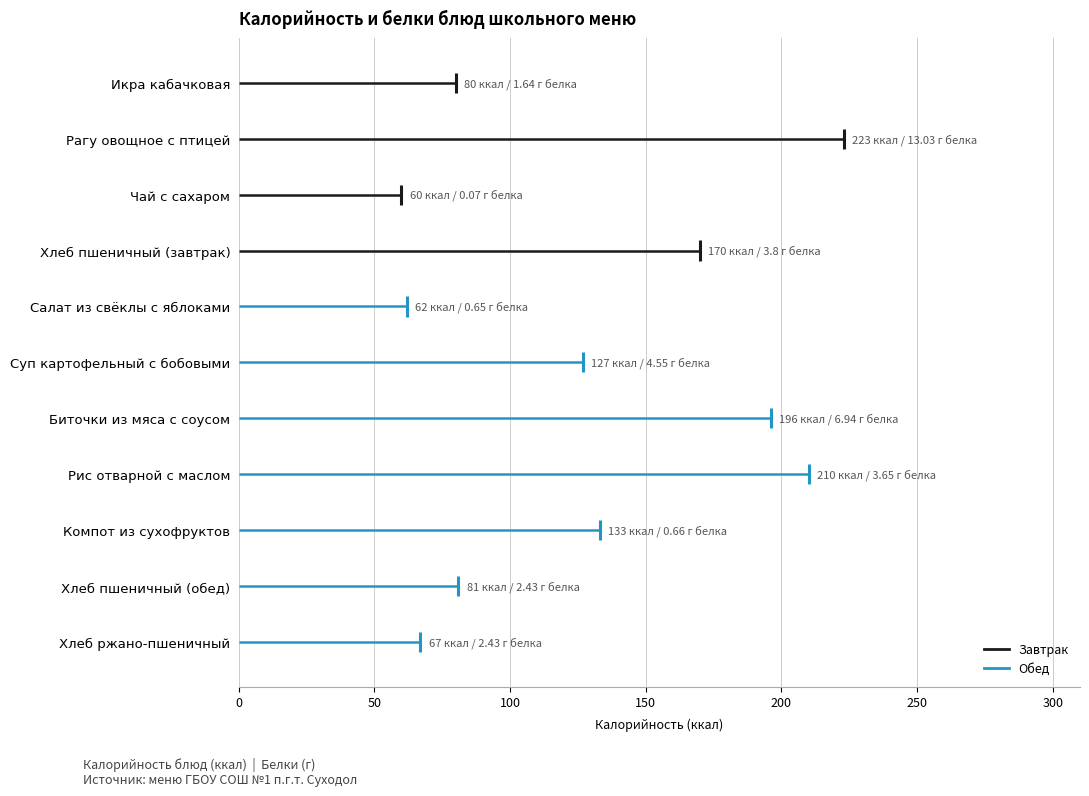

Which has a higher value, Хлеб ржано-пшеничный or Компот из сухофруктов?

Компот из сухофруктов